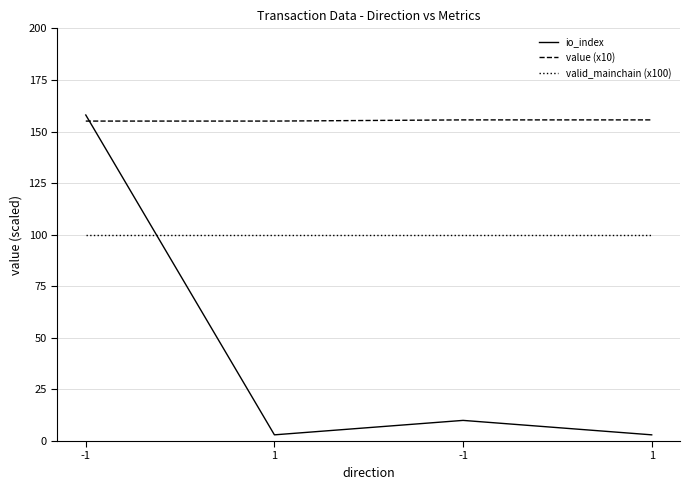

What are all the series names shown in the legend?

io_index, value (x10), valid_mainchain (x100)